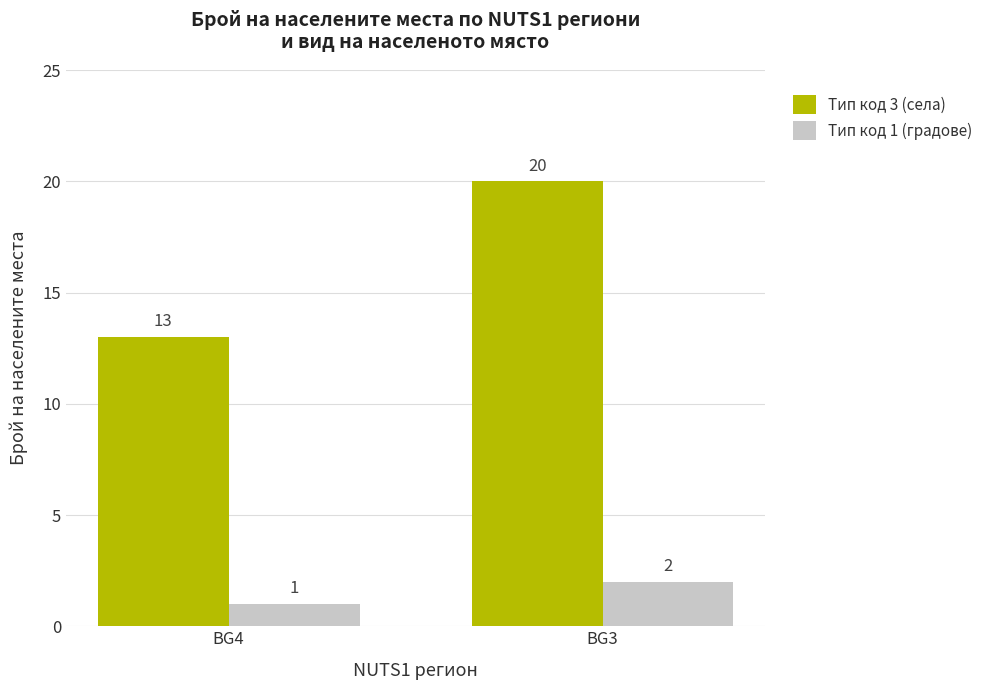

How many categories are shown in the chart?

2